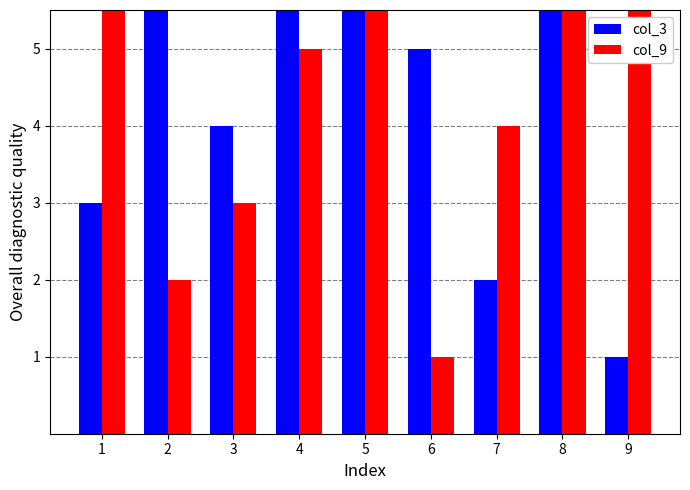

Does the chart contain stacked bars?

No